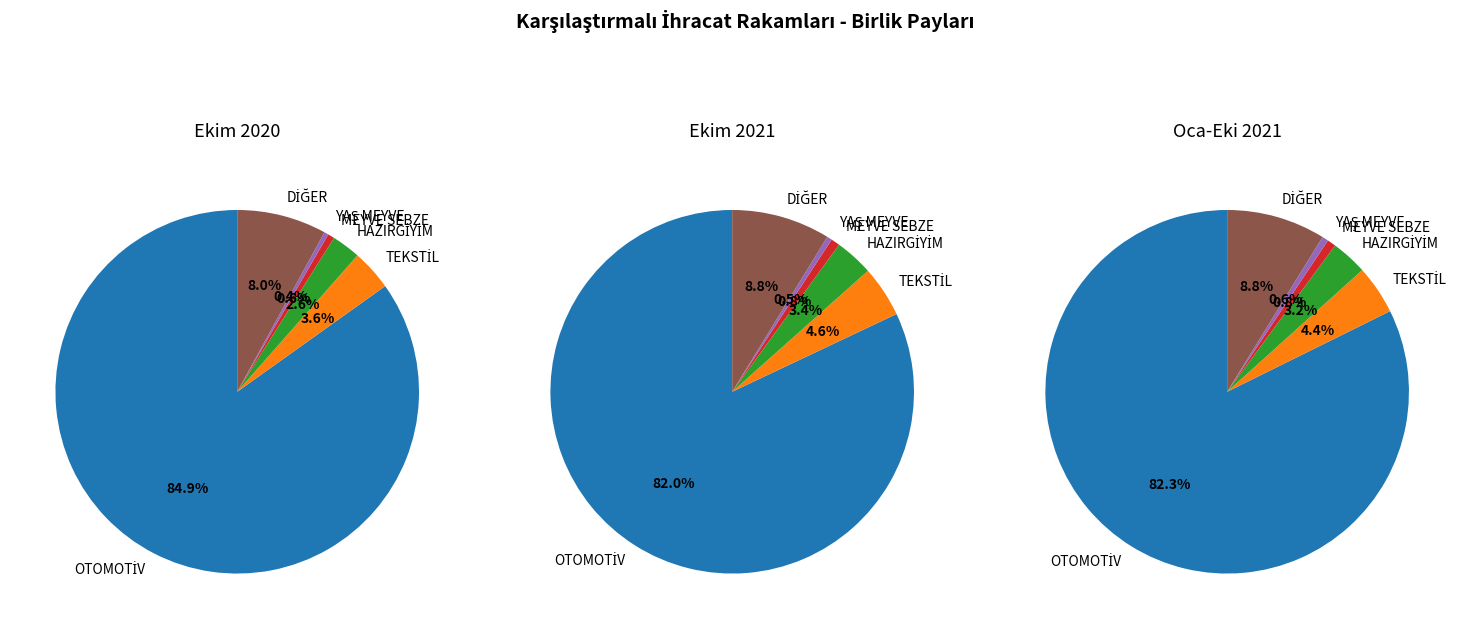

What portion of the pie excludes YAŞ MEYVE VE SEBZE?

99.5%